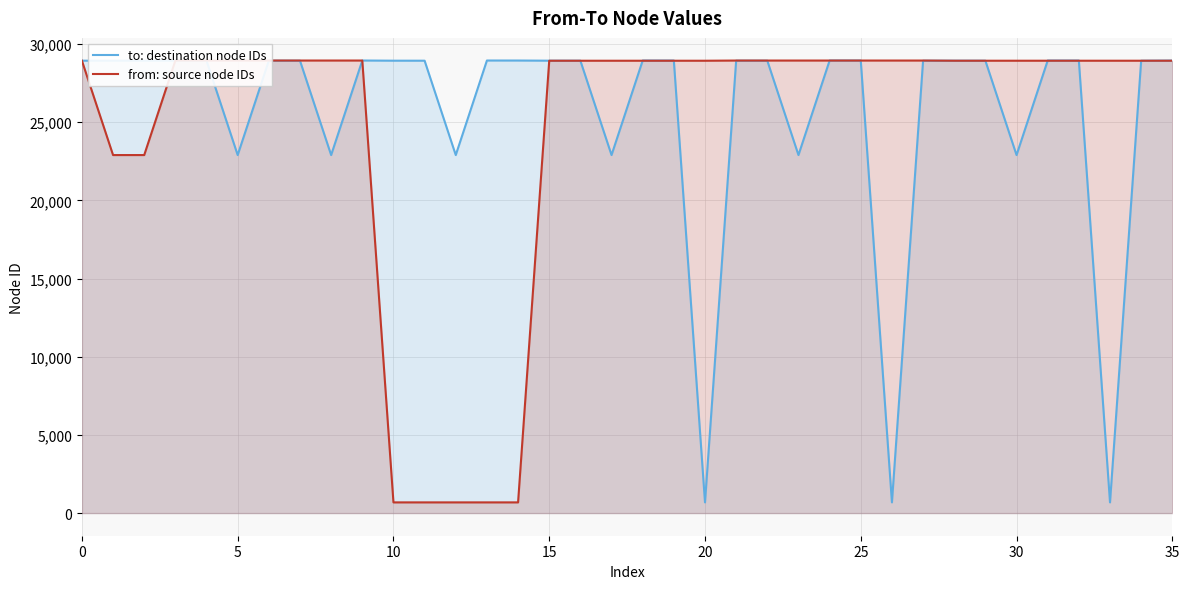

What is the label of the 17th point from the left?

16